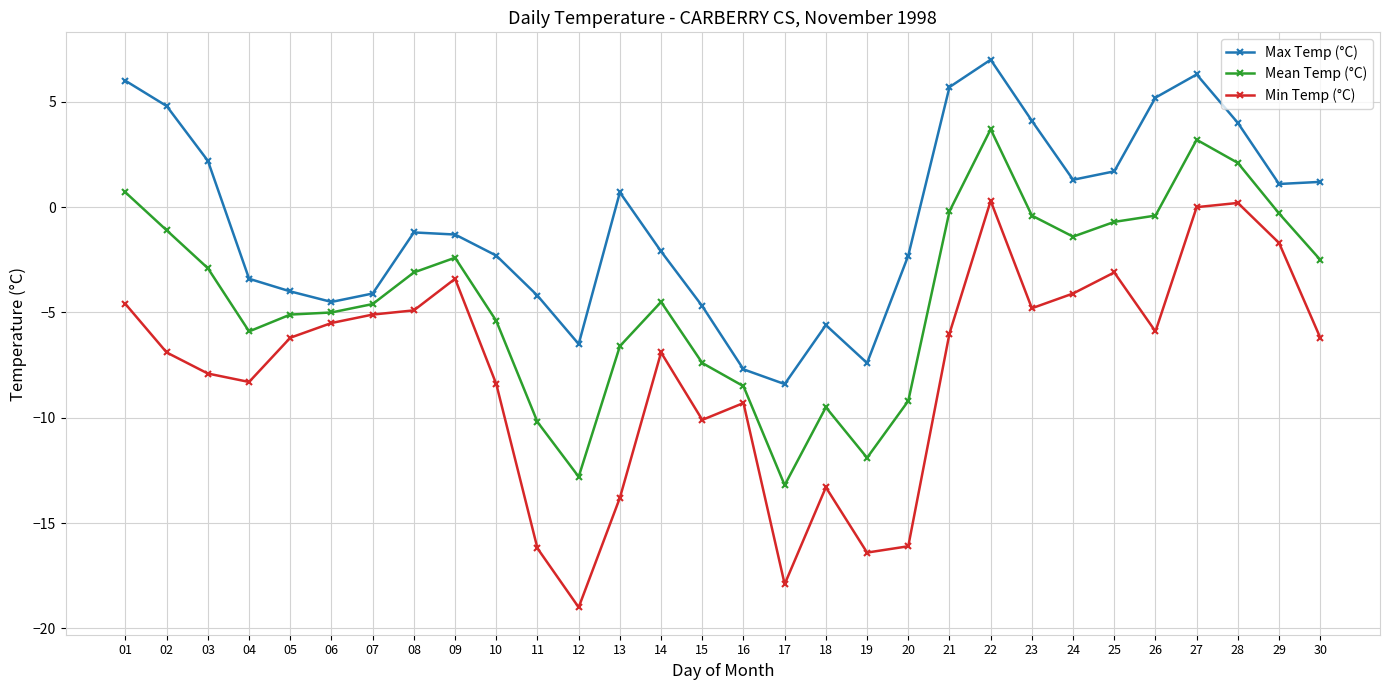

At 28, list the series in order from largest to smallest.

Max Temp (°C), Mean Temp (°C), Min Temp (°C)